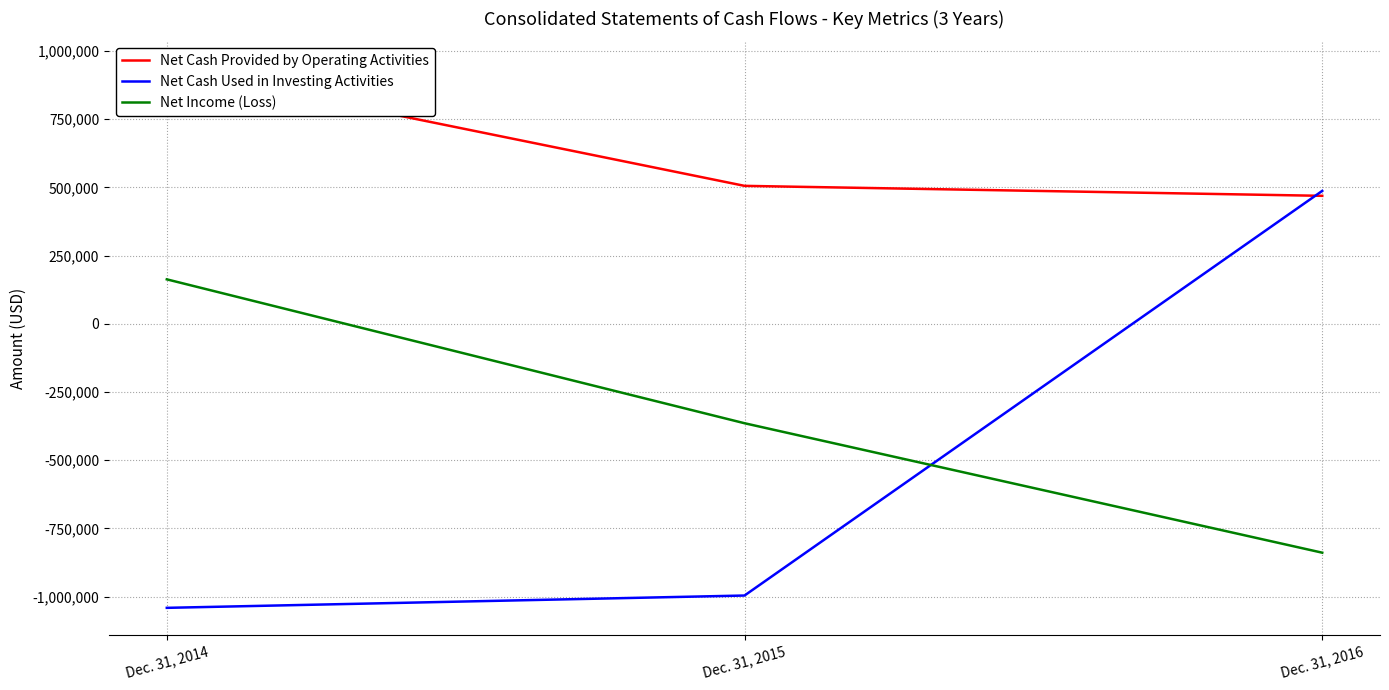

What is the value of the Net Cash Used in Investing Activities point at the 1st from the left?

-1041382